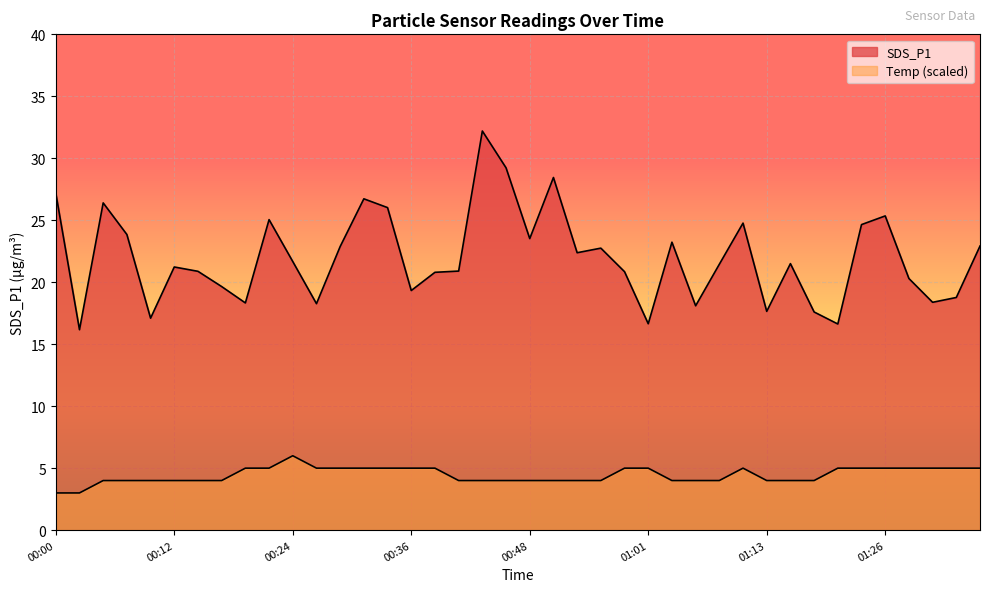

At which label is Temp closest to 4?

00:05